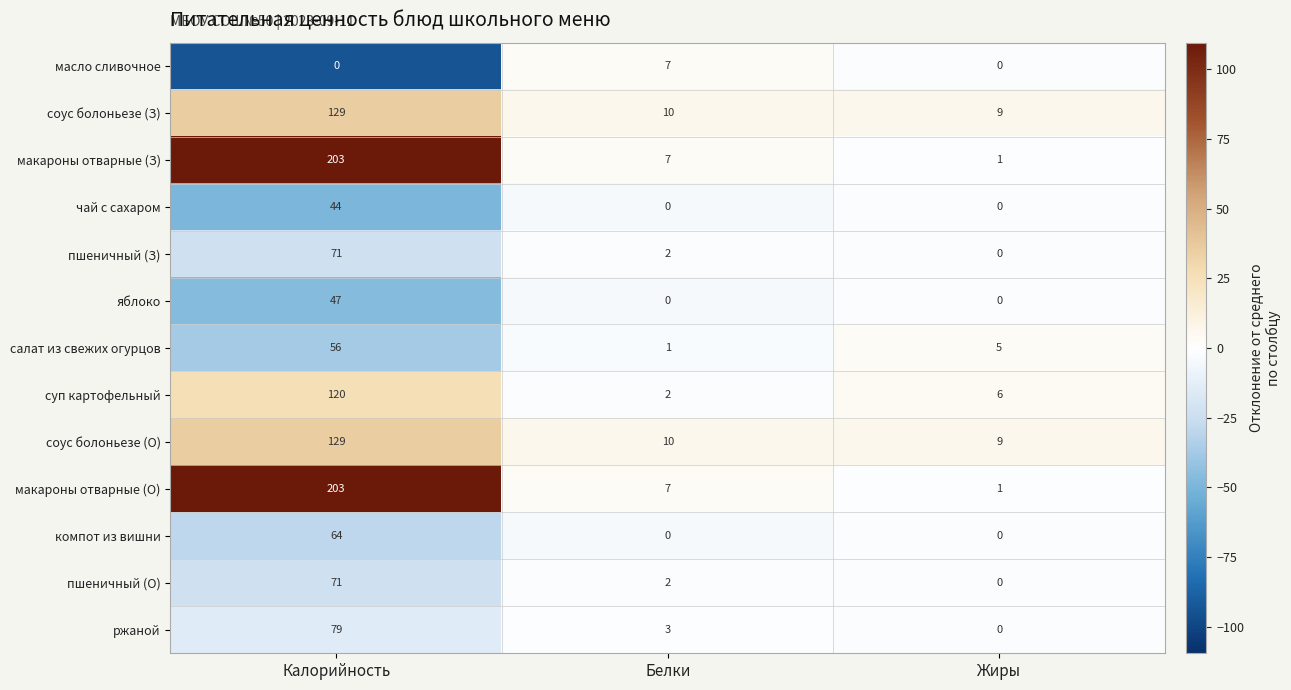

What is the average value of the компот из вишни series?

21